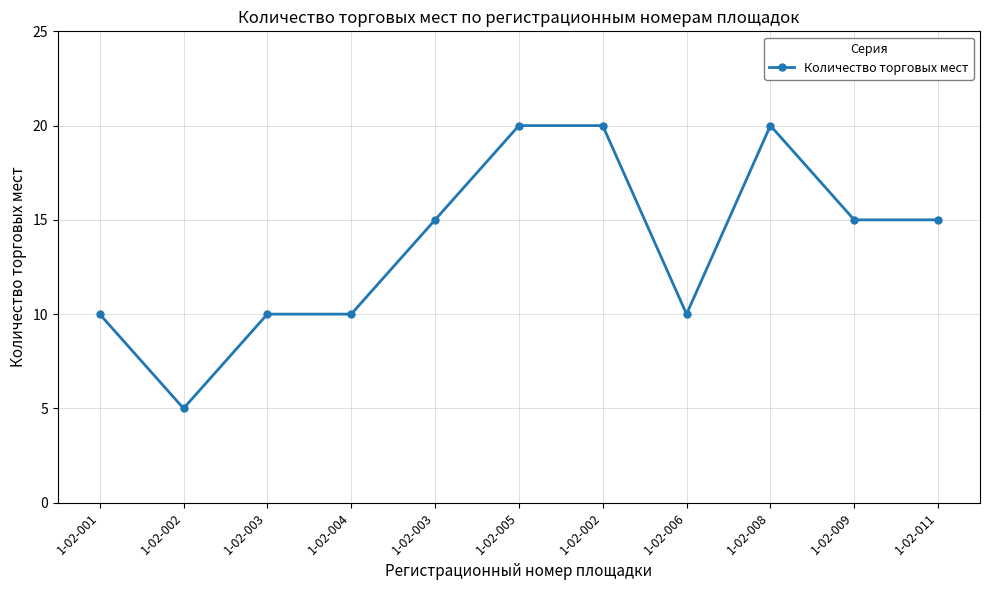

Count the number of data series in this chart.

1